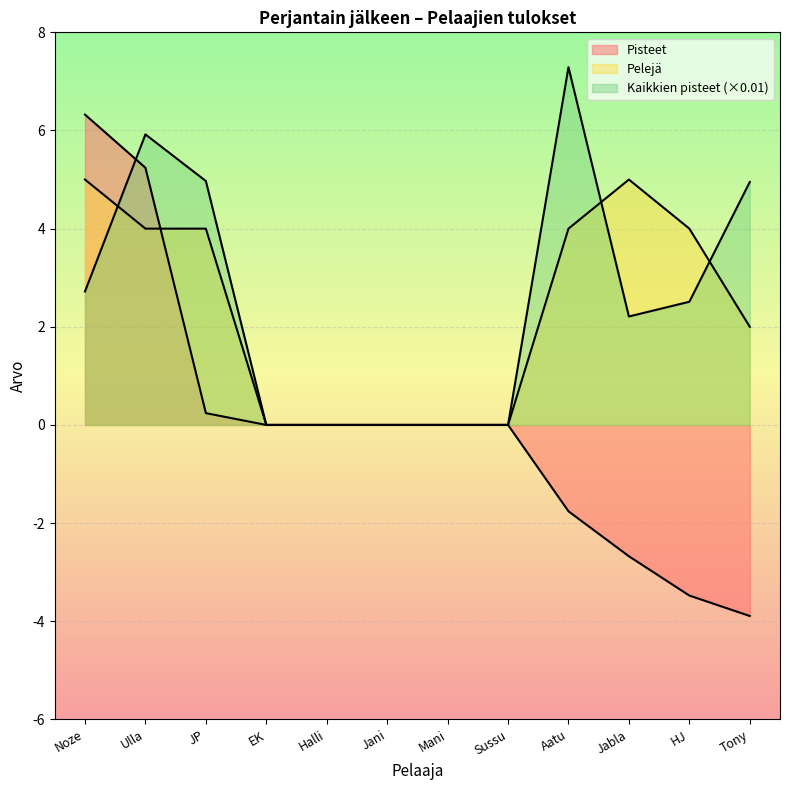

Between which two adjacent categories do Pelejä and Kaikkien pelin pisteet yhteensä first intersect?

Noze and Ulla